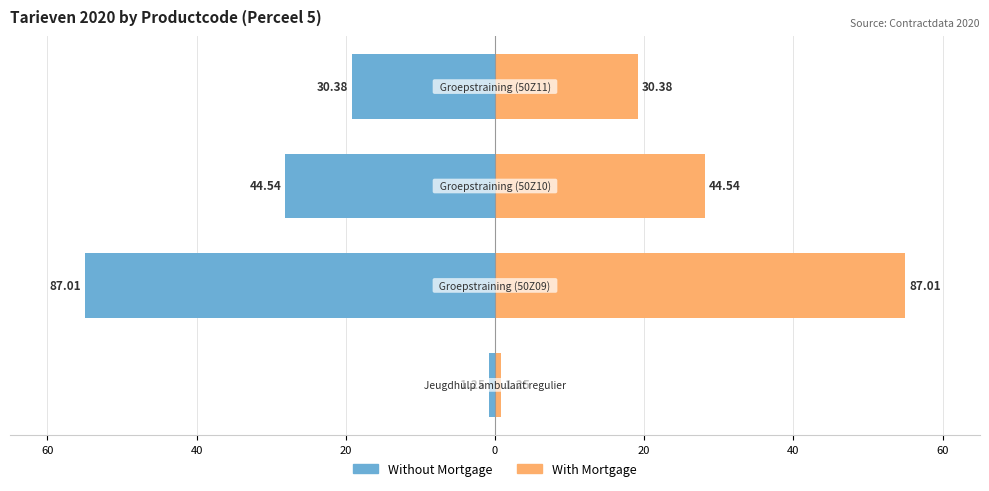

Between 20 and 0, which series saw the biggest shift?

Without Mortgage